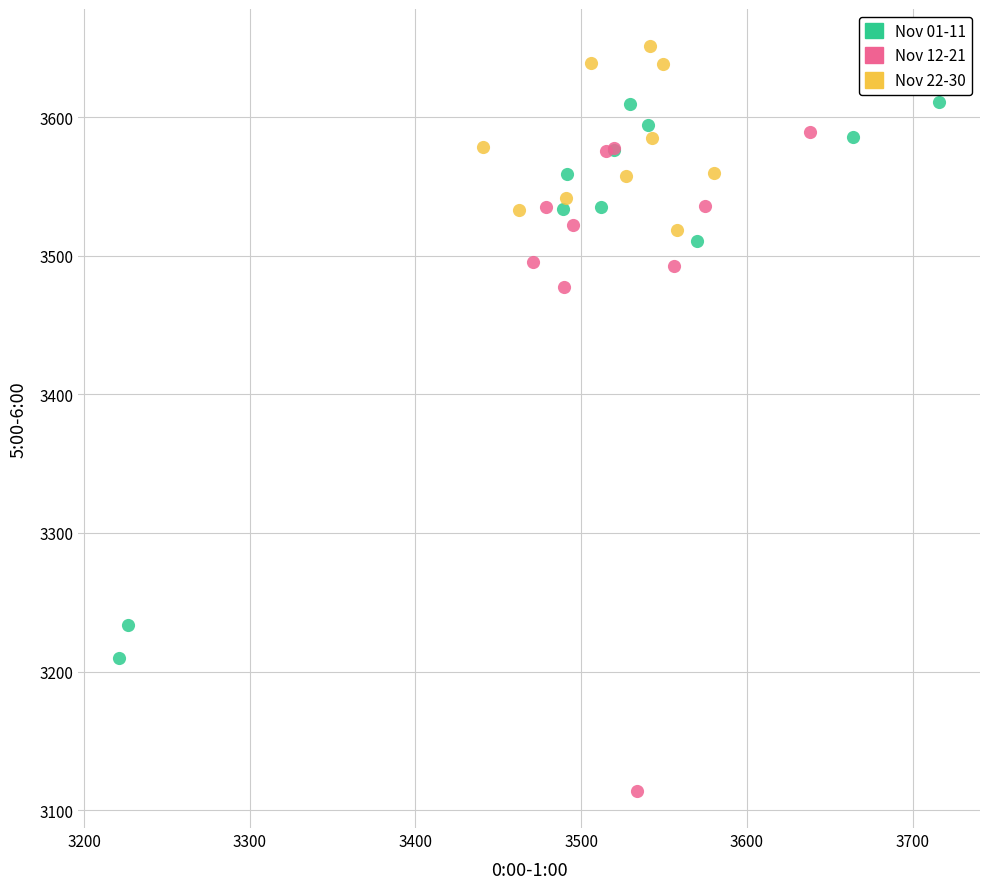

Which series has the widest spread of Y values?

Nov 12-21